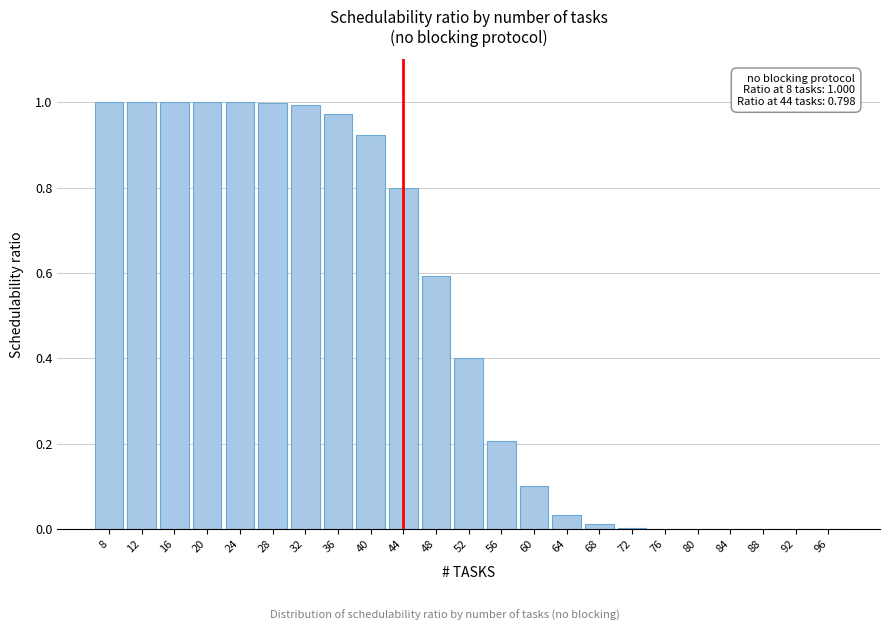

What is the sum of the values at 96 and 44?

0.8